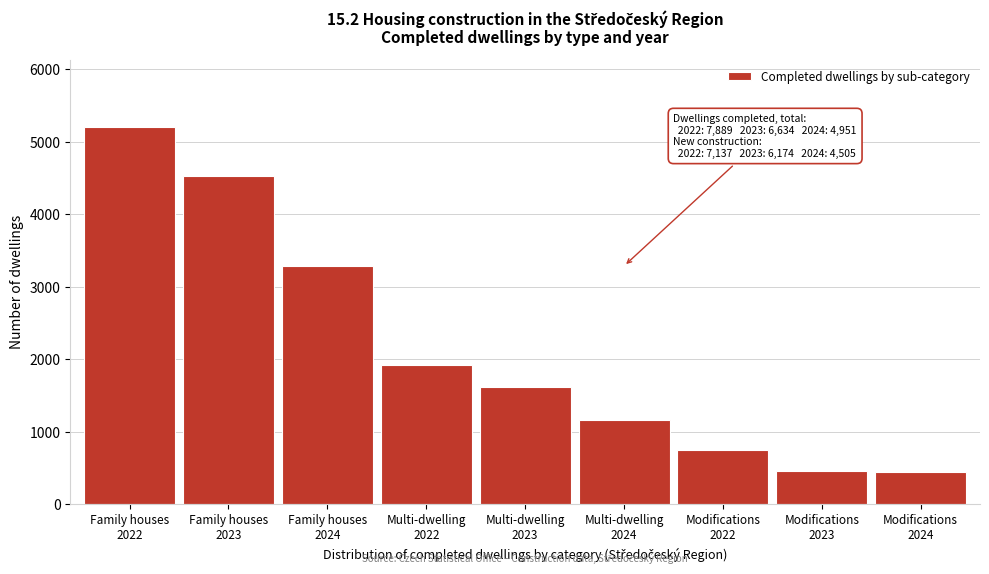

What is the value of the 3rd bar from the left?

3287